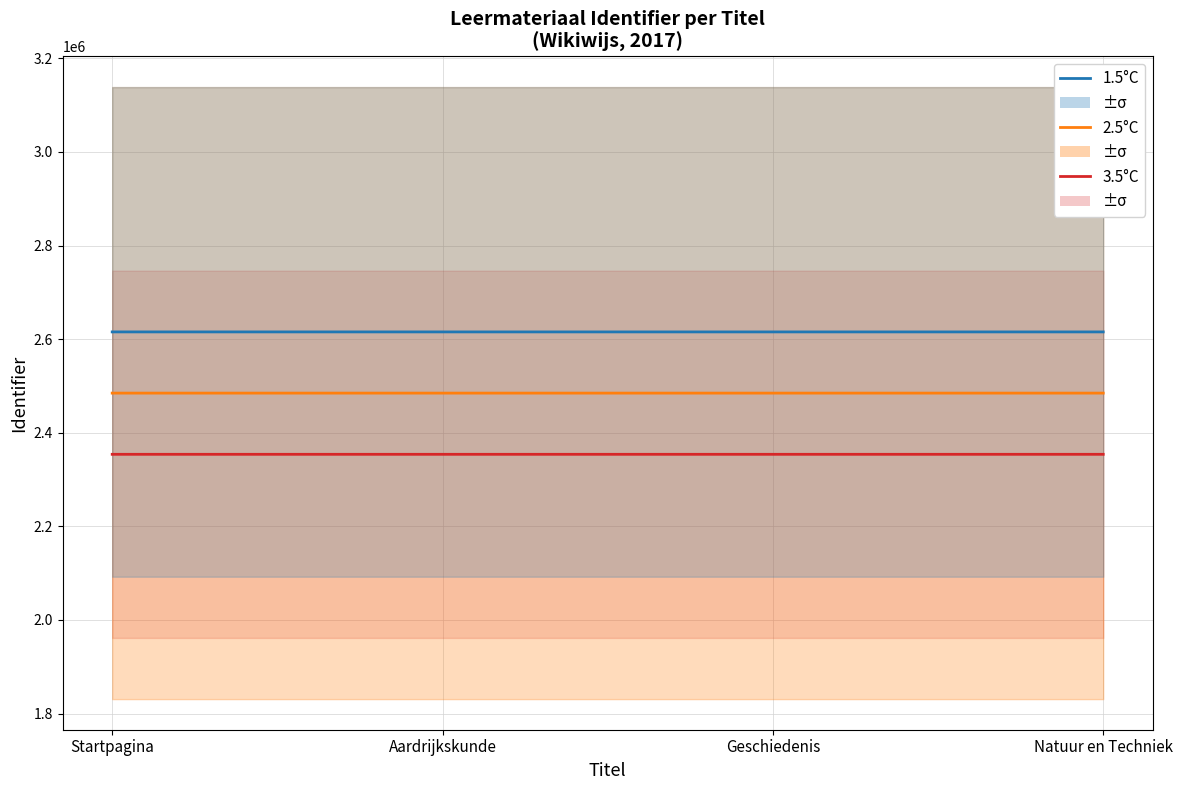

How many categories are shown in the chart?

4